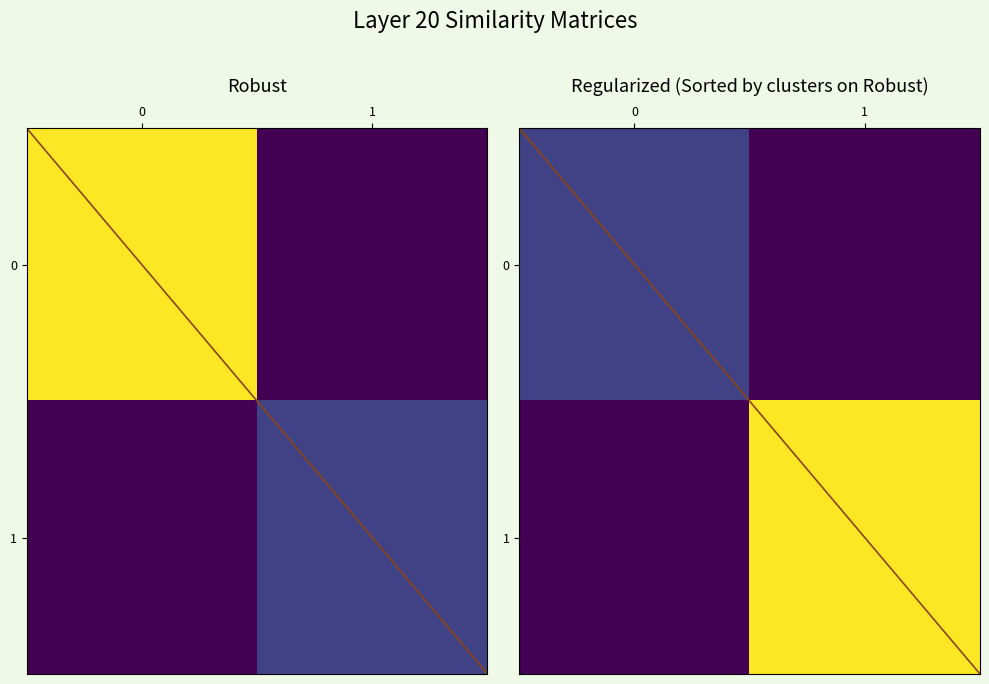

How many series are shown in this chart?

2